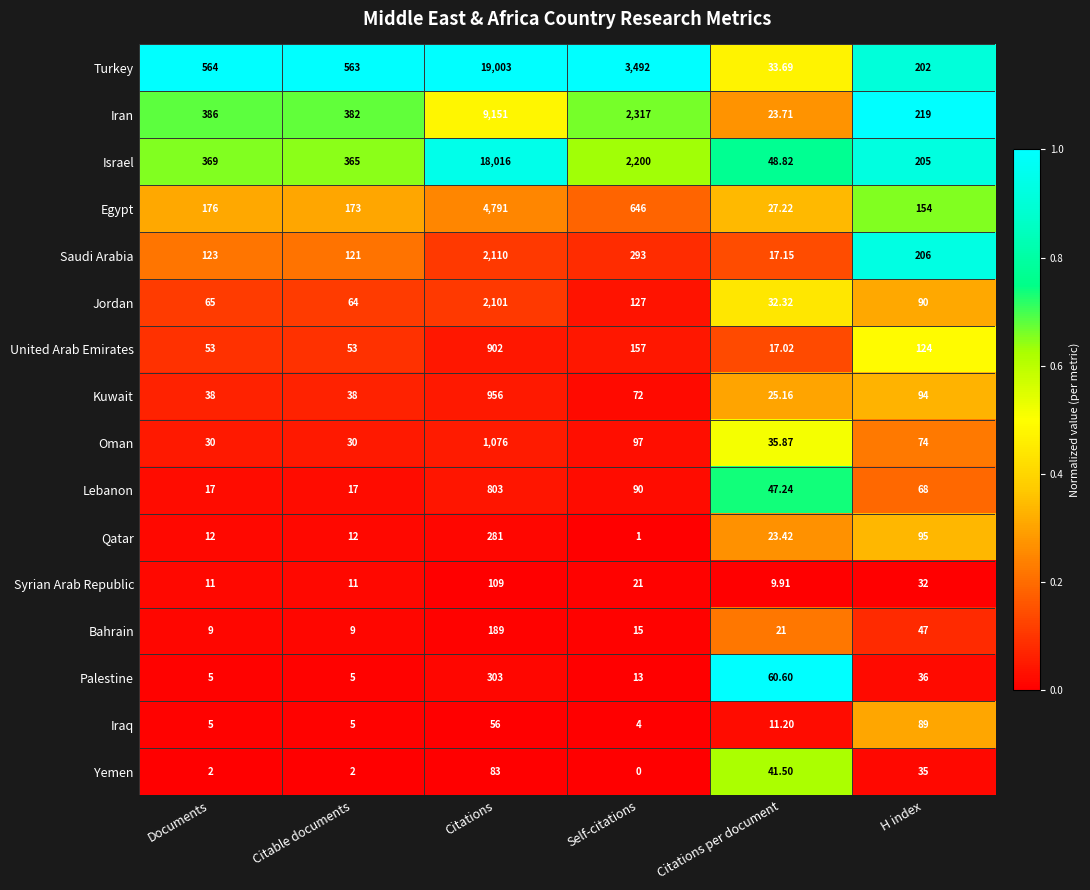

Which series has the widest spread of values?

Turkey